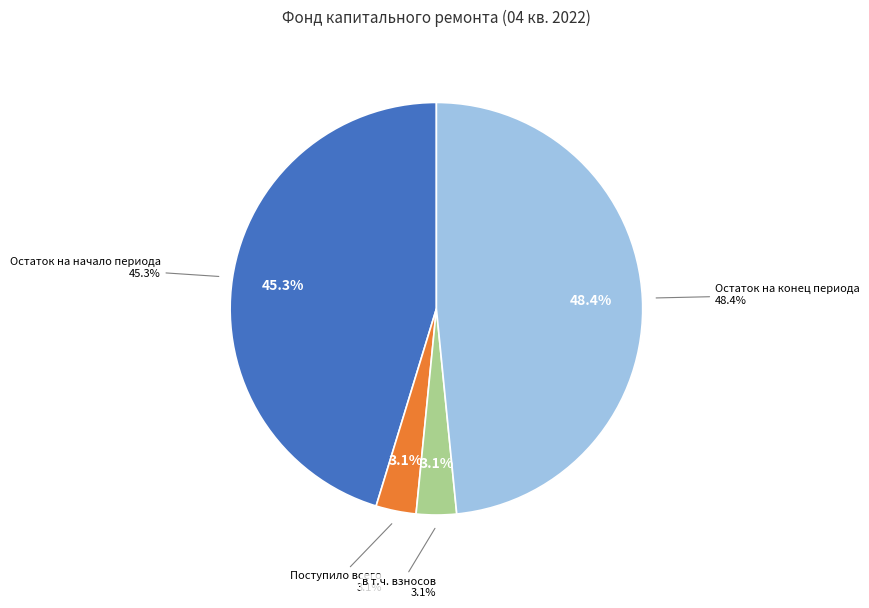

What is the ratio of the value at Остаток на начало периода to the value at в т.ч. взносов?

14.4